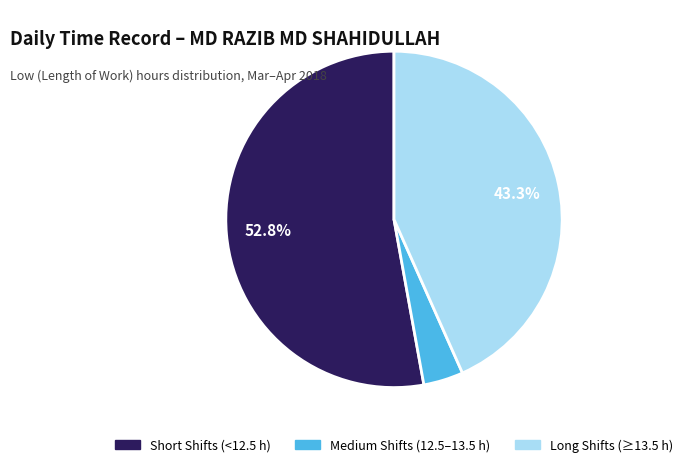

Does any single category account for the majority?

Yes